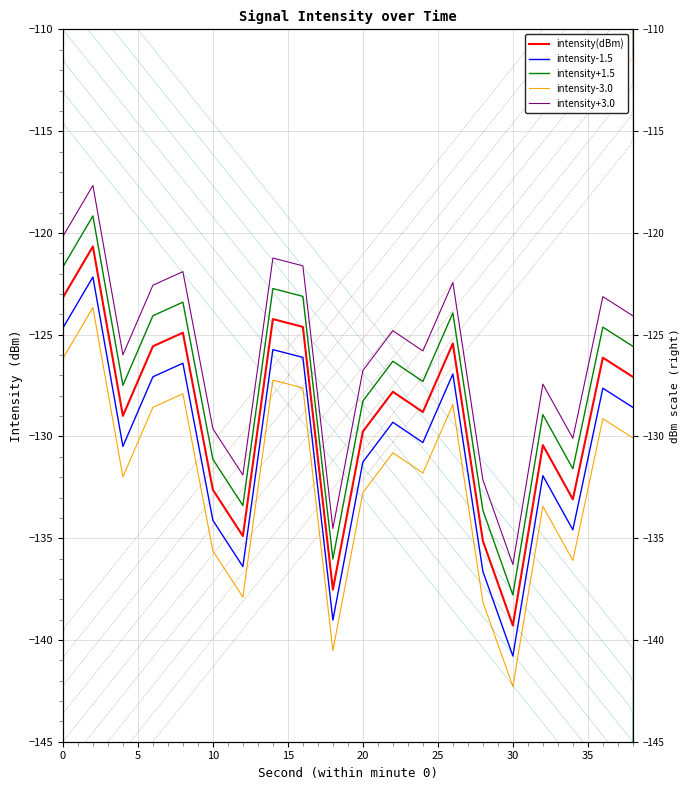

What is the sum of all intensity-1.5 values?

-2610.1